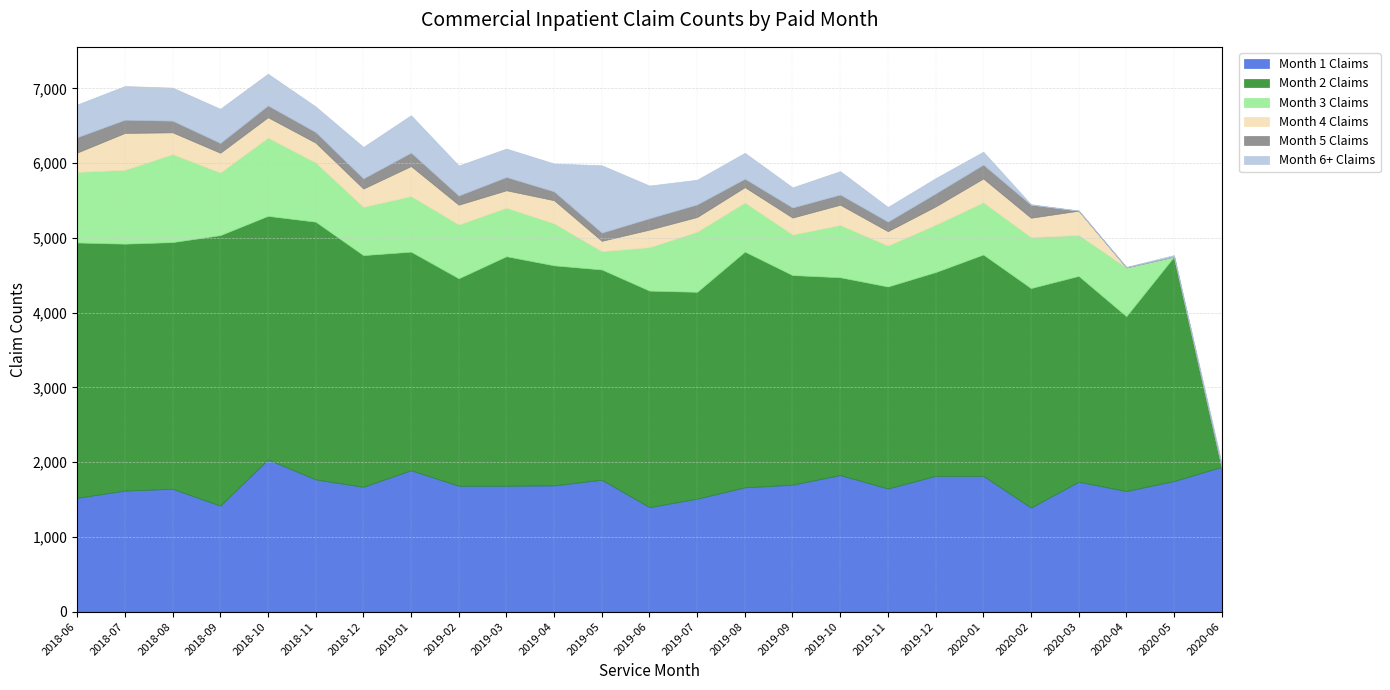

How many values in the Month 2 Claims series are below 2936?

12